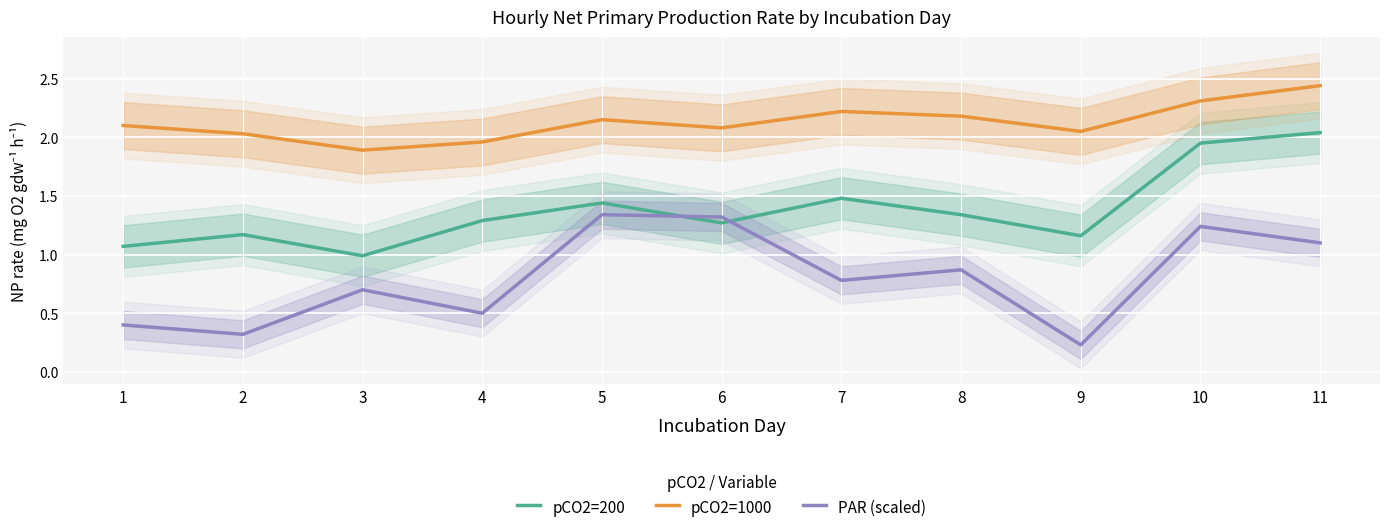

At which category does pCO2=1000 reach its first local peak?

5